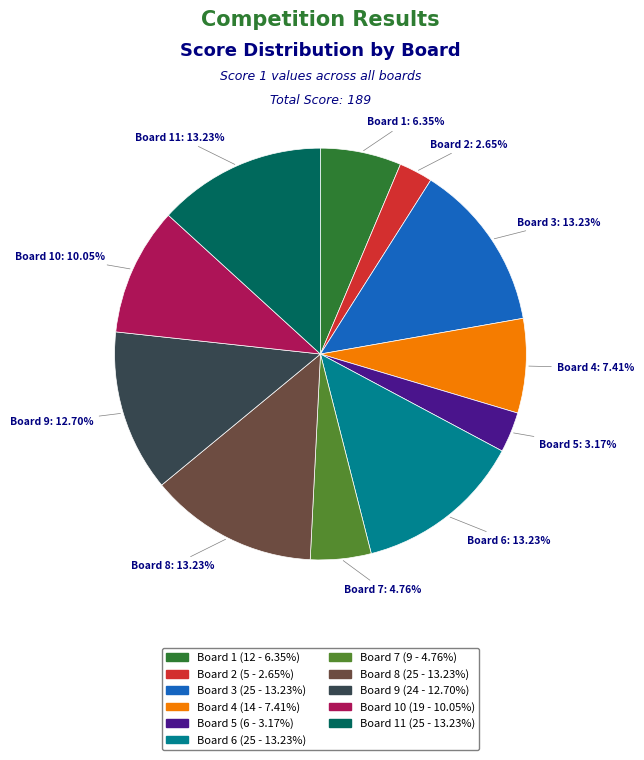

Does any single category account for the majority?

No